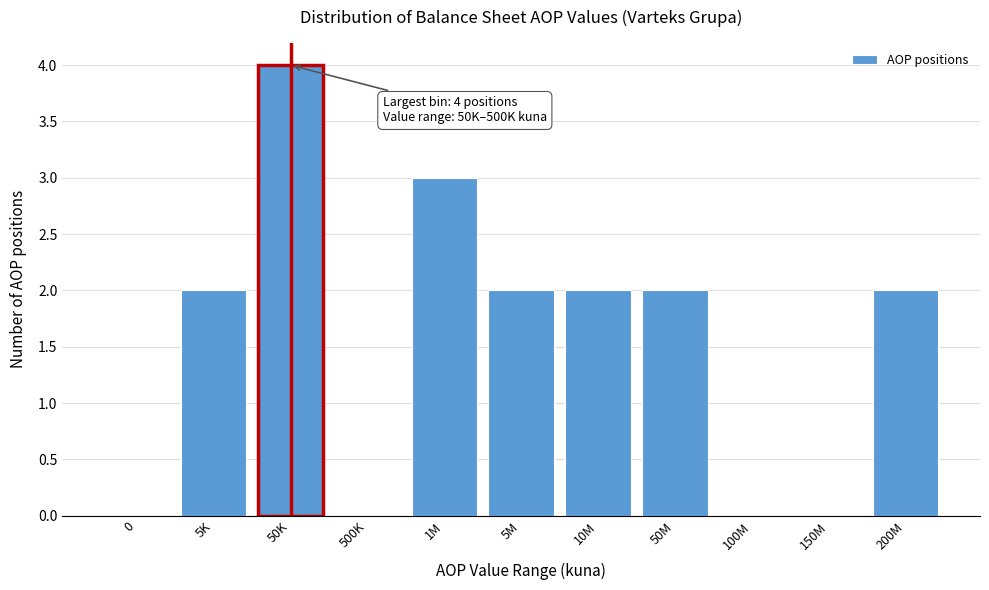

Reading left to right, list all the values displayed in this chart.

0=0	5K=2	50K=4	500K=0	1M=3	5M=2	10M=2	50M=2	100M=0	150M=0	200M=2